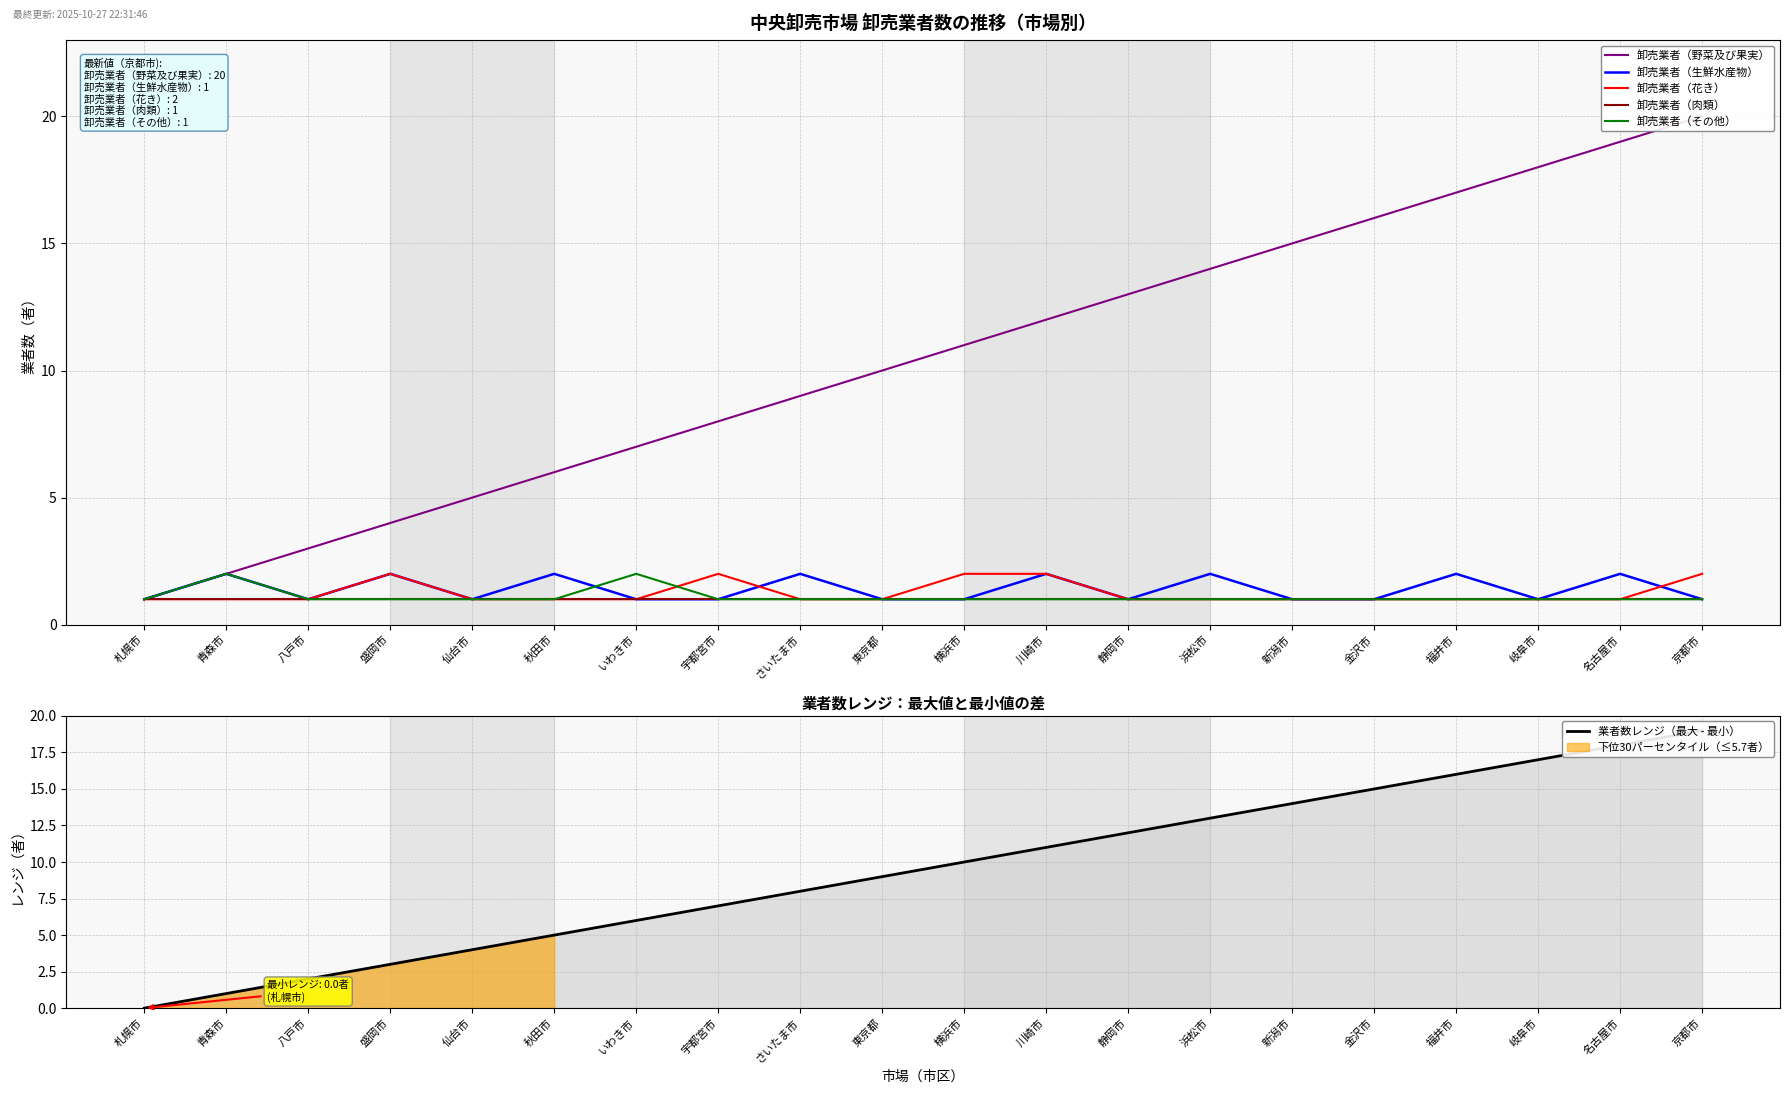

What is the label of the 4th point from the left?

盛岡市